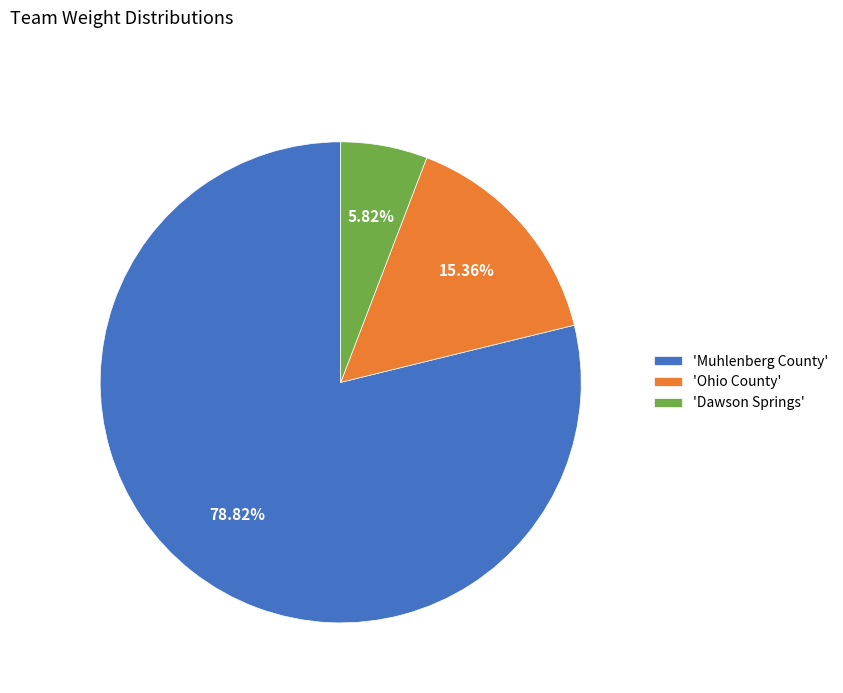

Approximately how many times larger is the value at 'Muhlenberg County' compared to 'Dawson Springs'?

13.5